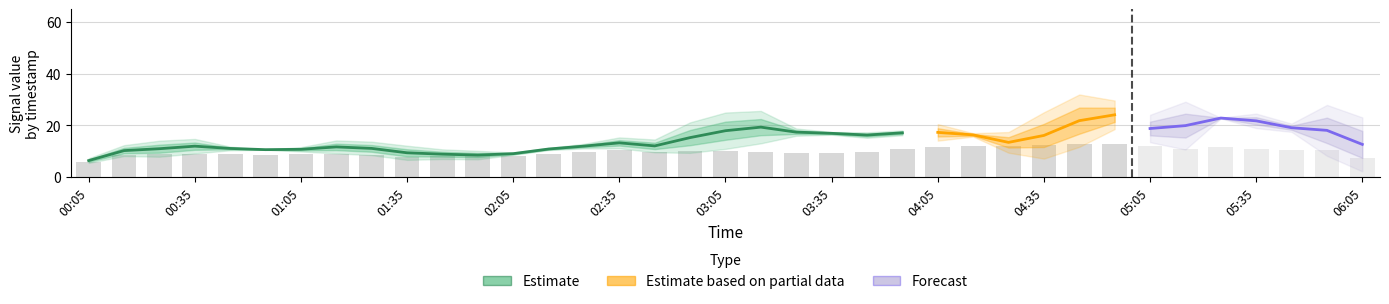

Is the value of 8.056 at 04:55 greater than the value of 8.352 at 02:45?

No